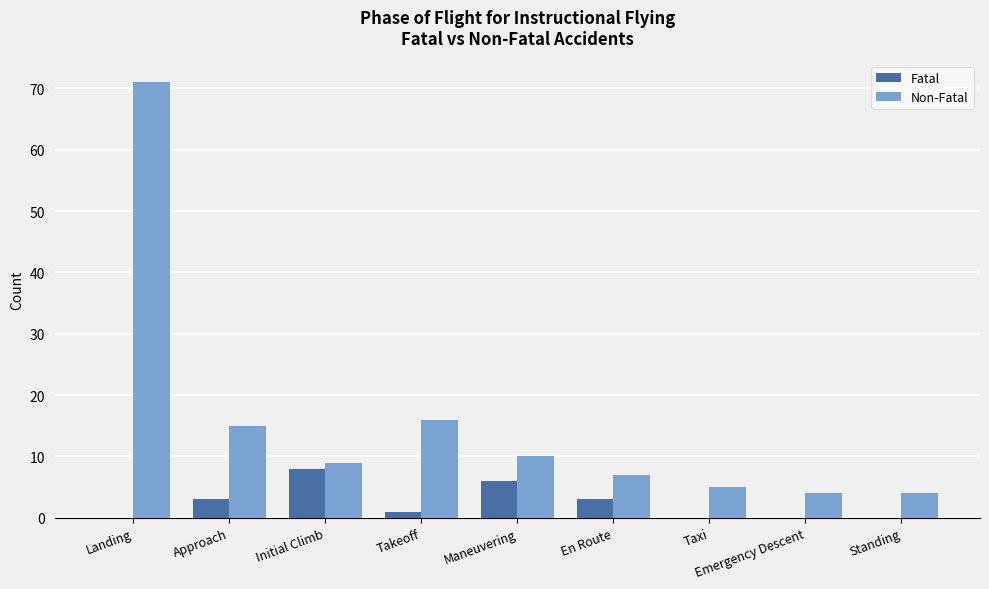

Which series has the largest total across all categories?

Non-Fatal